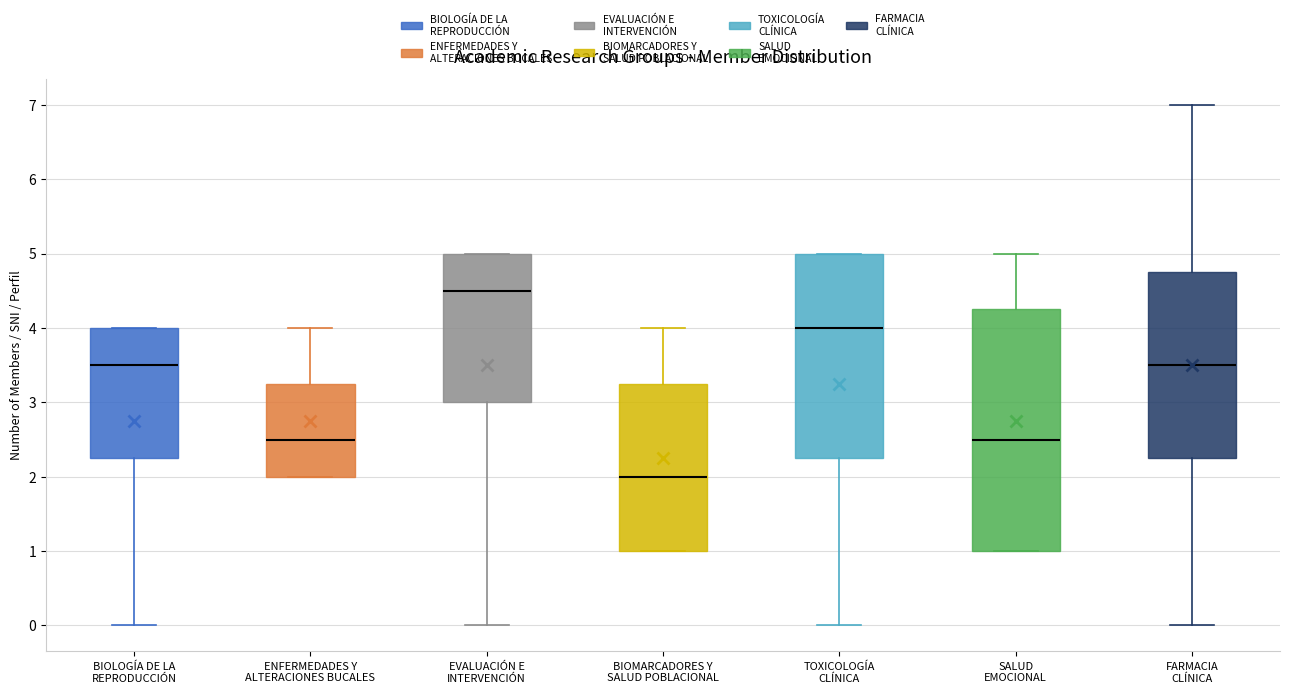

Reading left to right, transcribe this box plot: for each box, give where its median line is, the range the box spans, and where its two whiskers end, as read against the y-axis. The values are not printed on the chart, so give them approximately, as read against the axis.

BIOLOGÍA DE LA REPRODUCCIÓN: median 3.5, box 2.3 to 4.0, whiskers 0.0 to 4.0
ENFERMEDADES Y ALTERACIONES BUCALES: median 2.5, box 2.0 to 3.3, whiskers 2.0 to 4.0
EVALUACIÓN E INTERVENCIÓN: median 4.5, box 3.0 to 5.0, whiskers 0.0 to 5.0
BIOMARCADORES Y SALUD POBLACIONAL: median 2.0, box 1.0 to 3.3, whiskers 1.0 to 4.0
TOXICOLOGÍA CLÍNICA: median 4.0, box 2.3 to 5.0, whiskers 0.0 to 5.0
SALUD EMOCIONAL: median 2.5, box 1.0 to 4.3, whiskers 1.0 to 5.0
FARMACIA CLÍNICA: median 3.5, box 2.3 to 4.8, whiskers 0.0 to 7.0